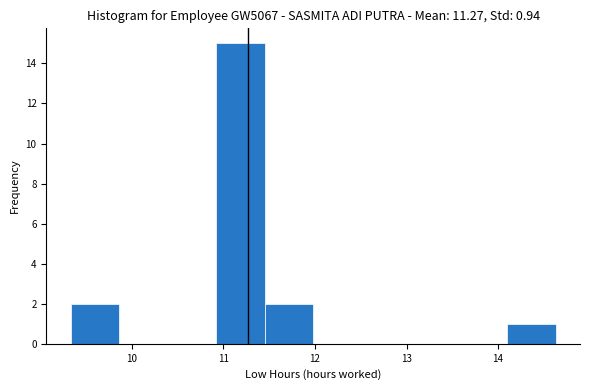

Which range on the x-axis has the tallest bar?

10.92 to 11.45